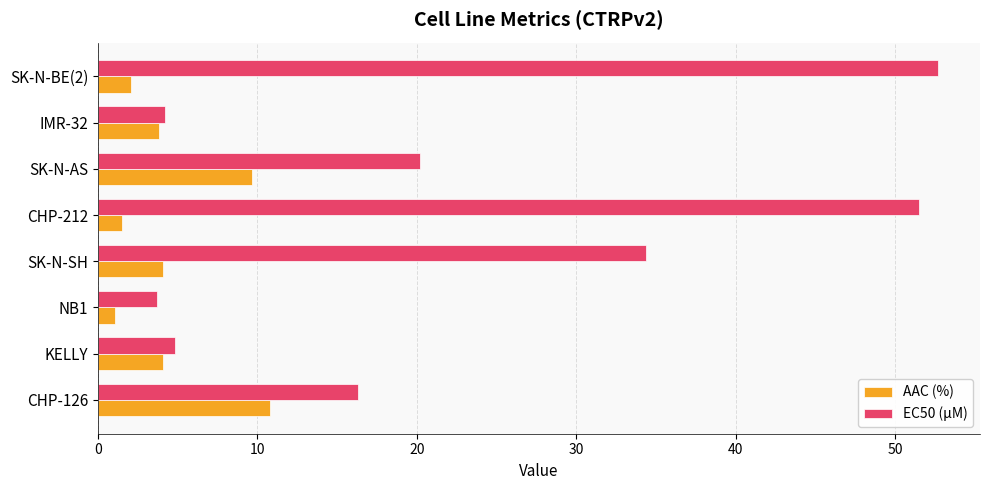

Which category has the highest value in the EC50 (µM) series?

SK-N-BE(2)